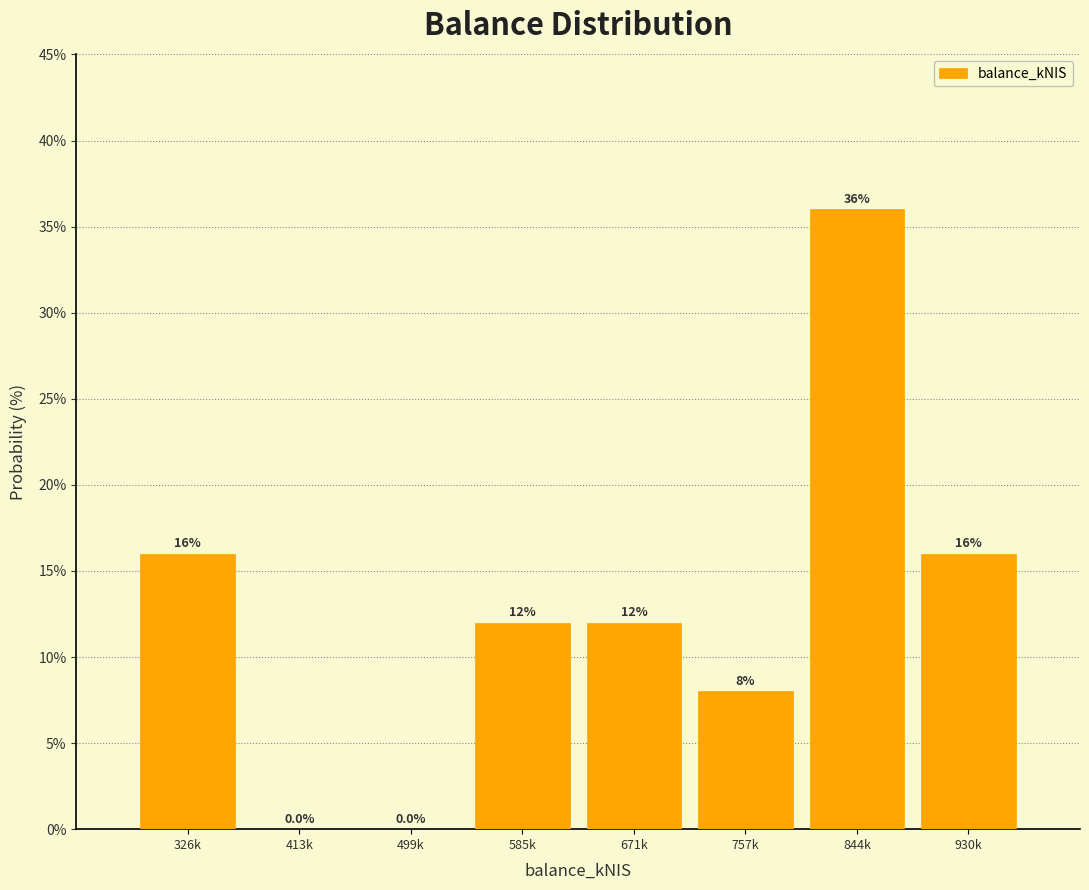

Reading left to right, list all the values displayed in this chart.

326k=16	413k=0	499k=0	585k=12	671k=12	757k=8	844k=36	930k=16